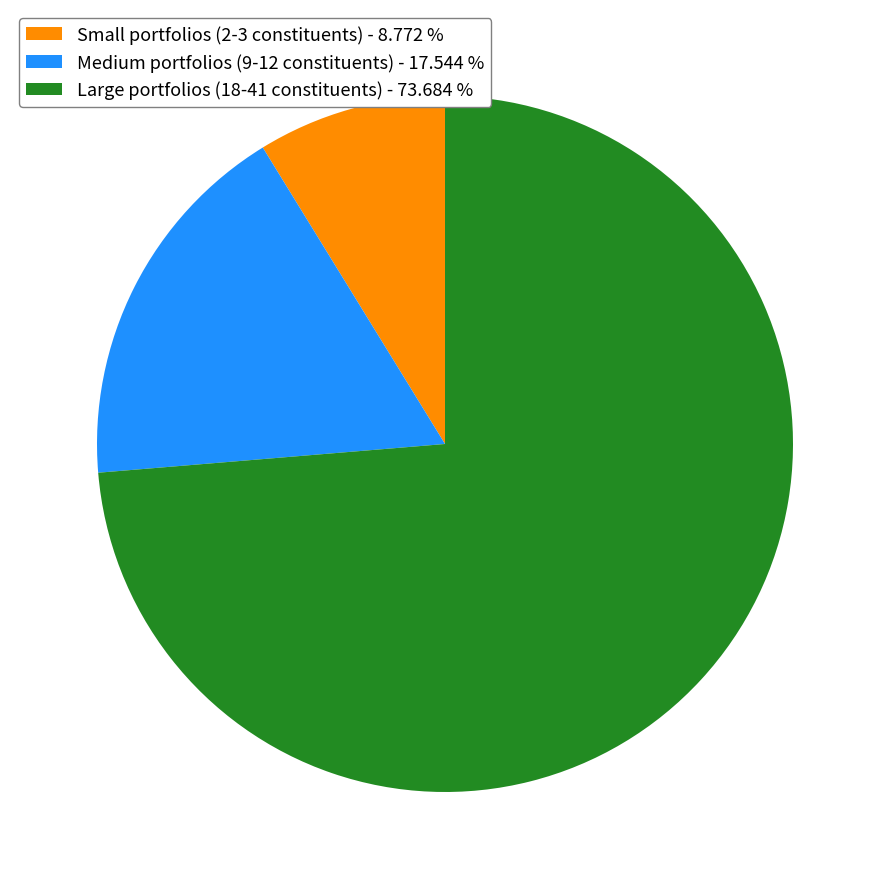

Which slice is the smallest?

Small portfolios (2-3 constituents) - 8.772 %